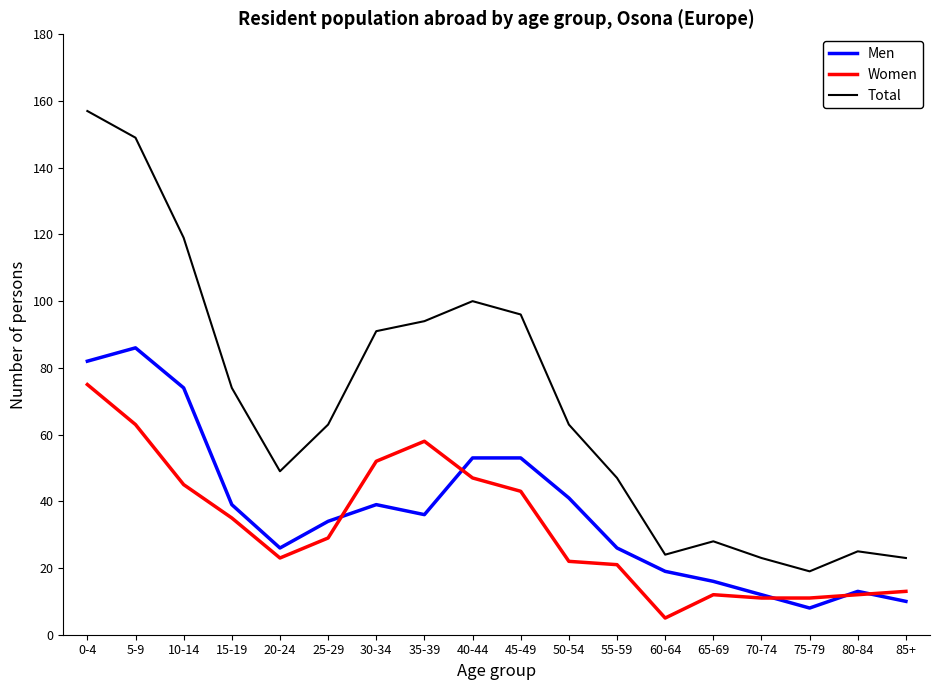

What is the maximum value for Total?

157